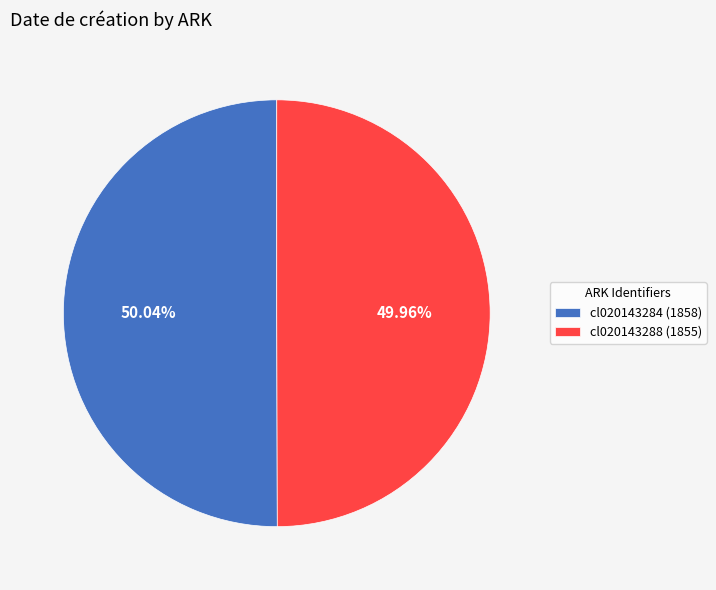

To the nearest percent, what portion does cl020143288 represent?

50%